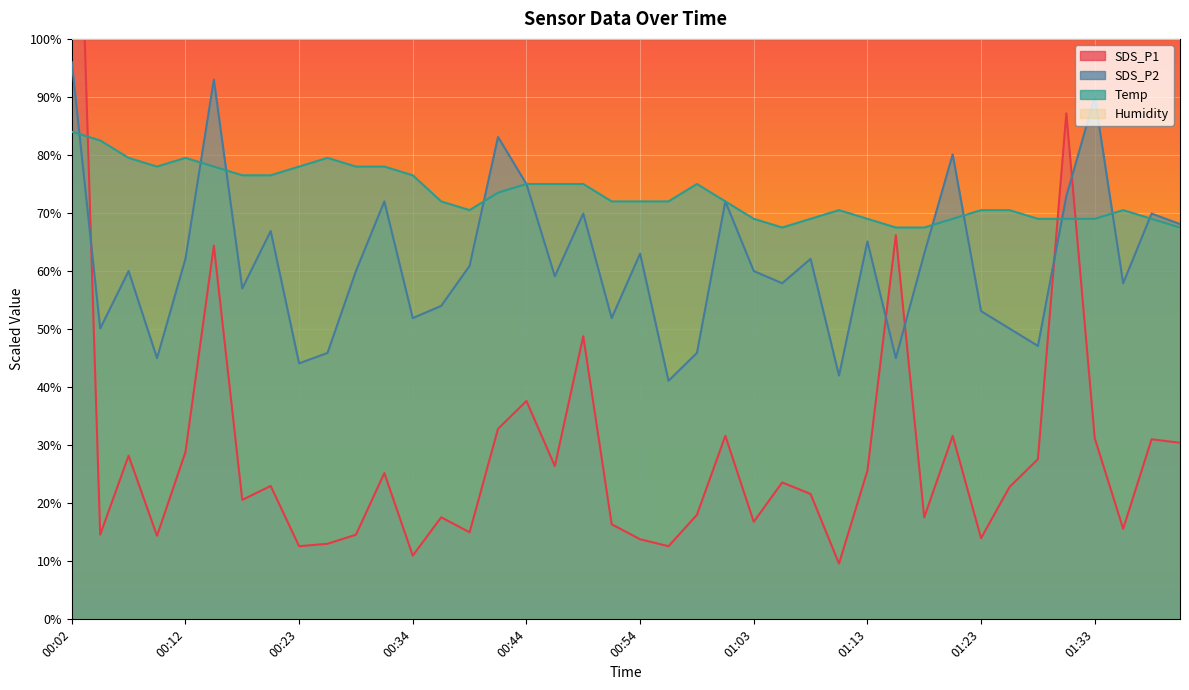

In Temp, how many points are lower than both neighbors (excluding endpoints)?

3